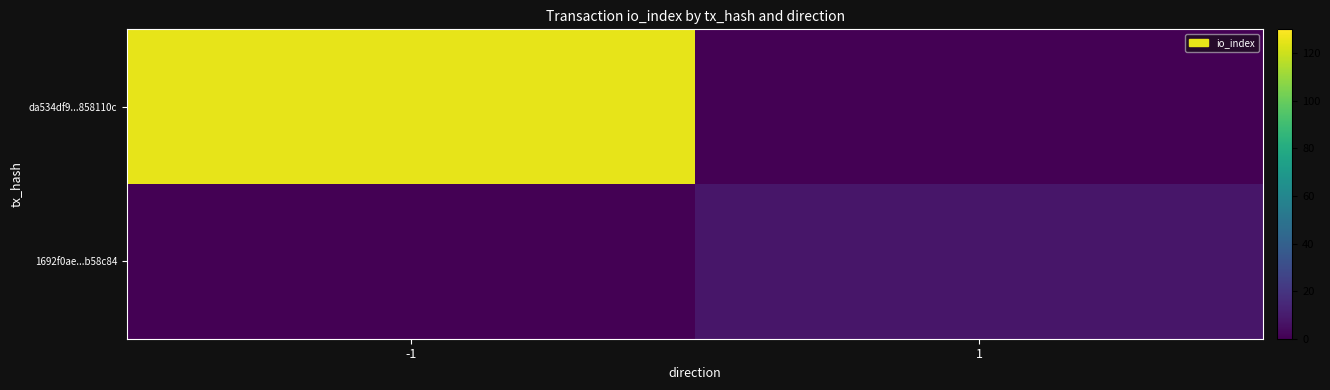

Reading left to right, extract all data points from this chart.

da534df9...858110c: -1=125	1=0
1692f0ae...b58c84: -1=0	1=8